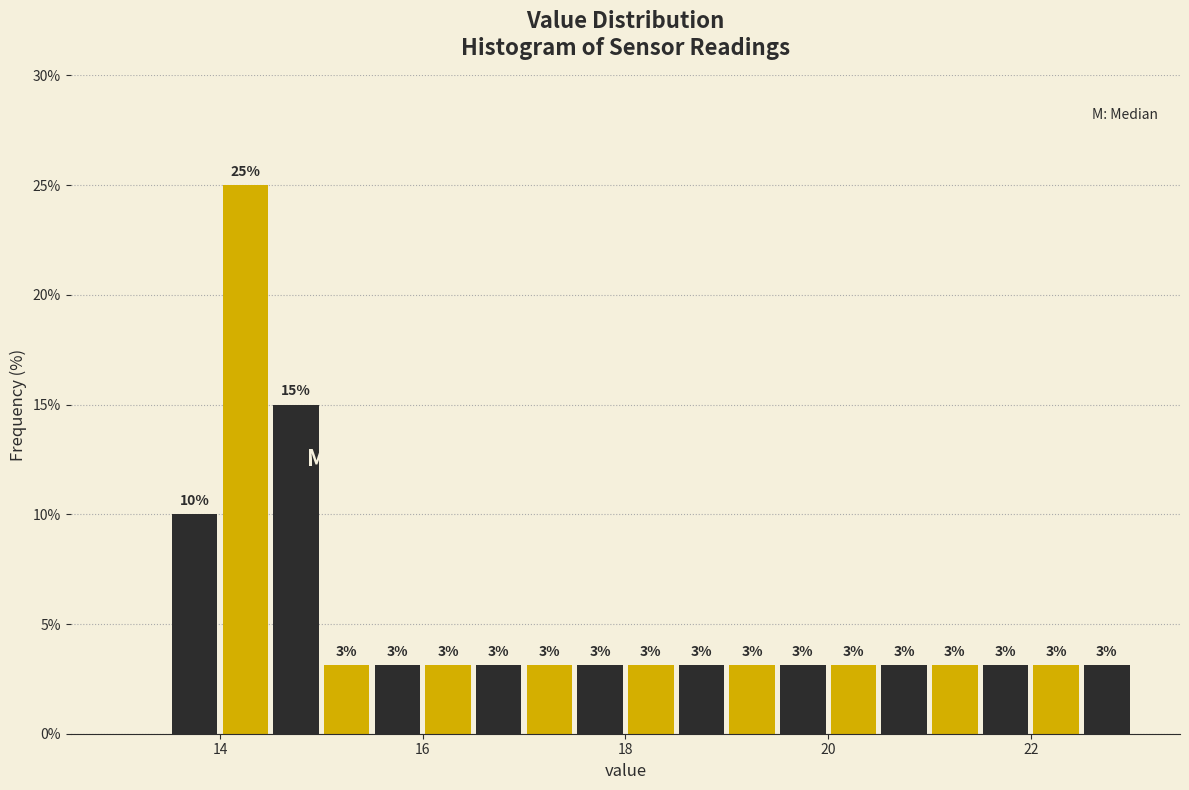

Read against the x-axis, roughly where is the centre of the tallest bar?

14.2